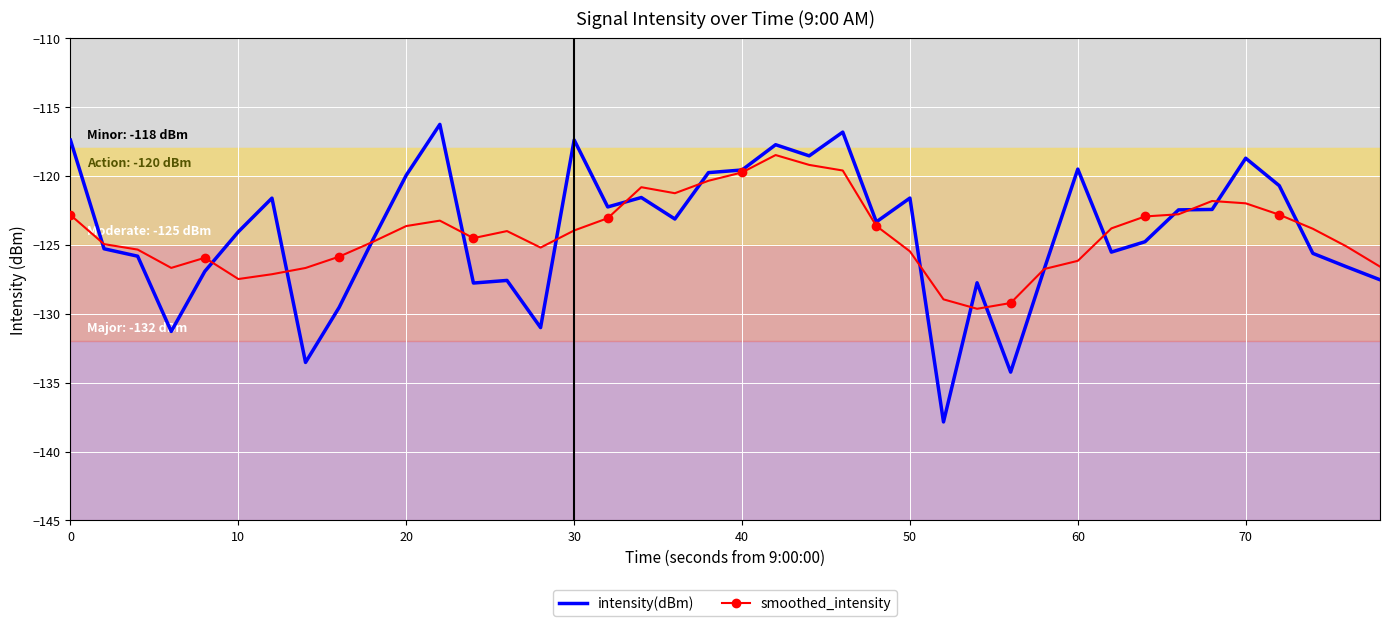

Which series has the largest range (max minus min)?

intensity(dBm)